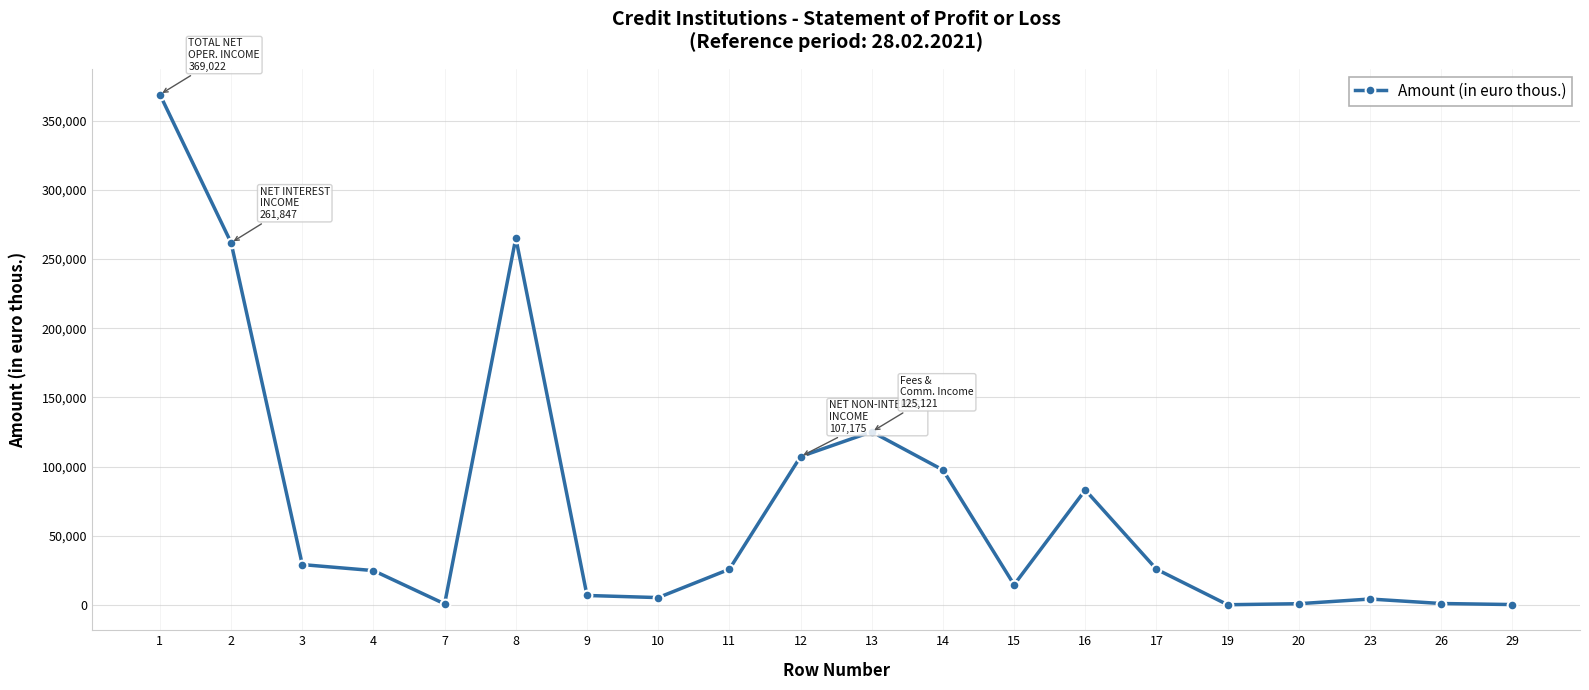

Is this an area chart (filled region under the line)?

No